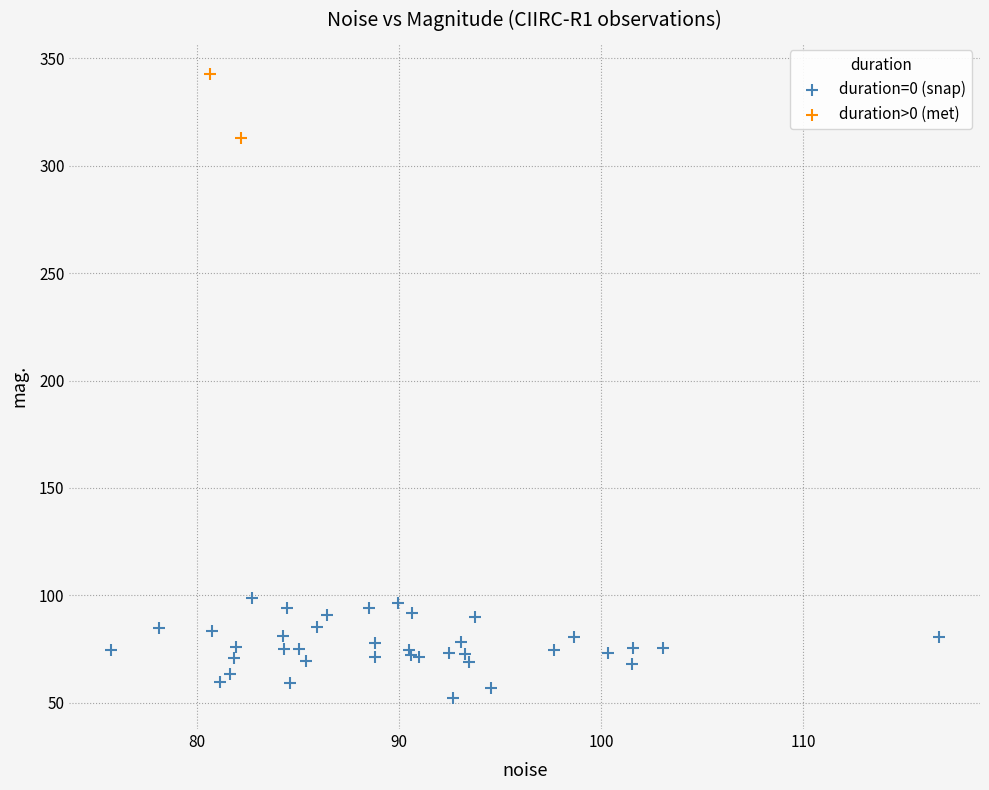

What are all the series names shown in the legend?

duration=0 (snap), duration>0 (met)